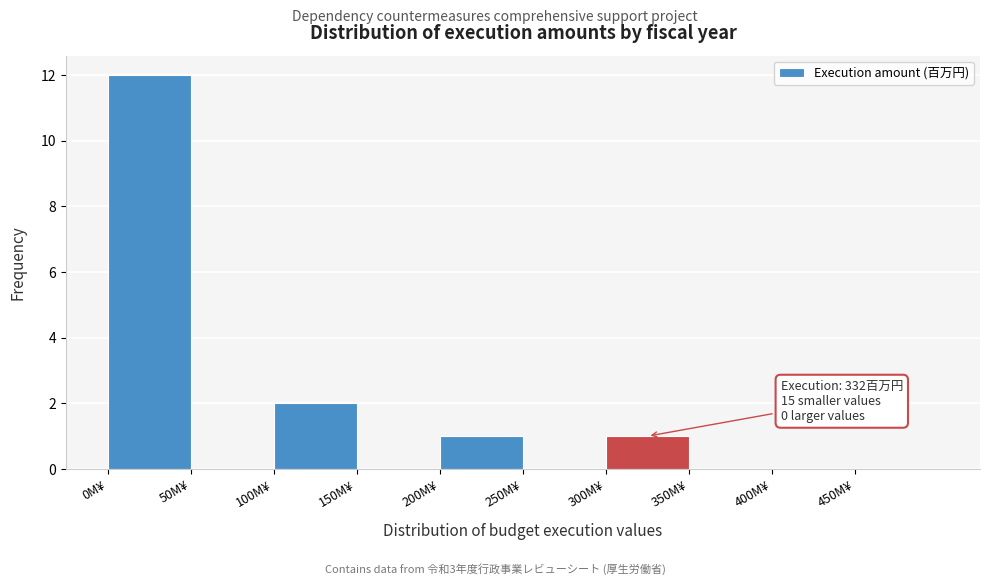

Over which range of the x-axis is the bar tallest?

0 to 50